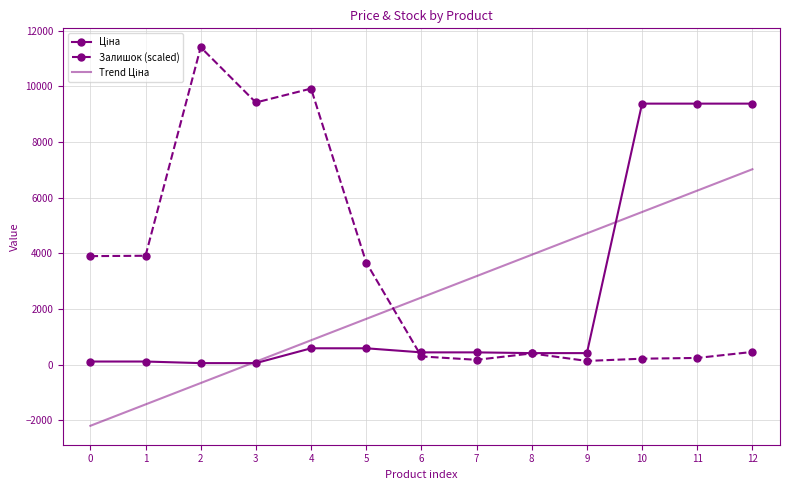

Which series has the largest total across all categories?

Залишок (scaled)